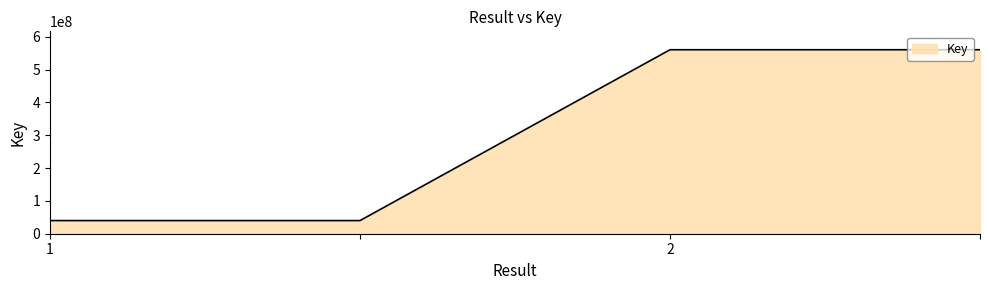

What is the smallest value displayed?

40043293